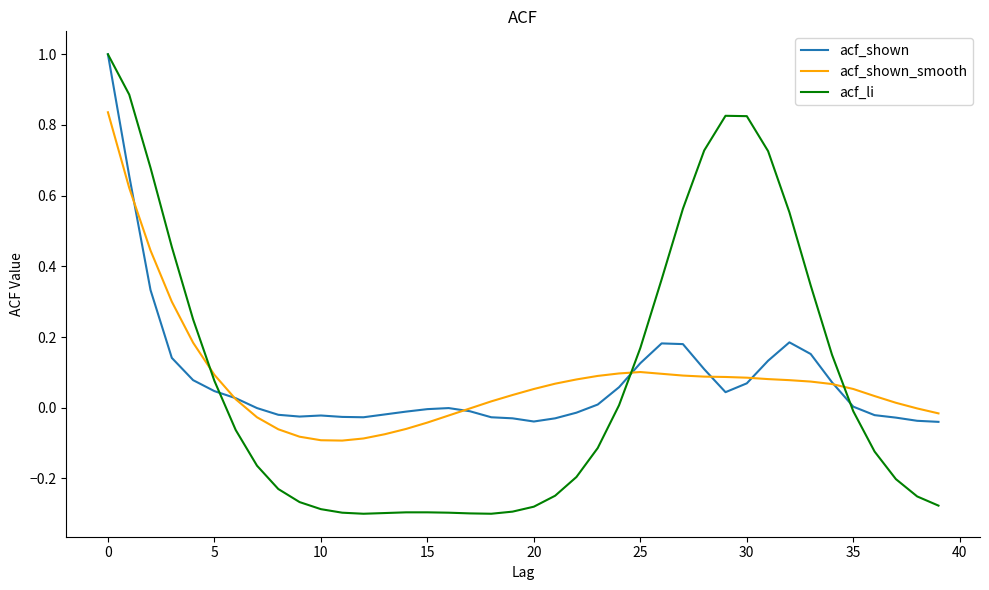

Rank the series by their average value, from highest to lowest.

acf_shown_smooth, acf_li, acf_shown